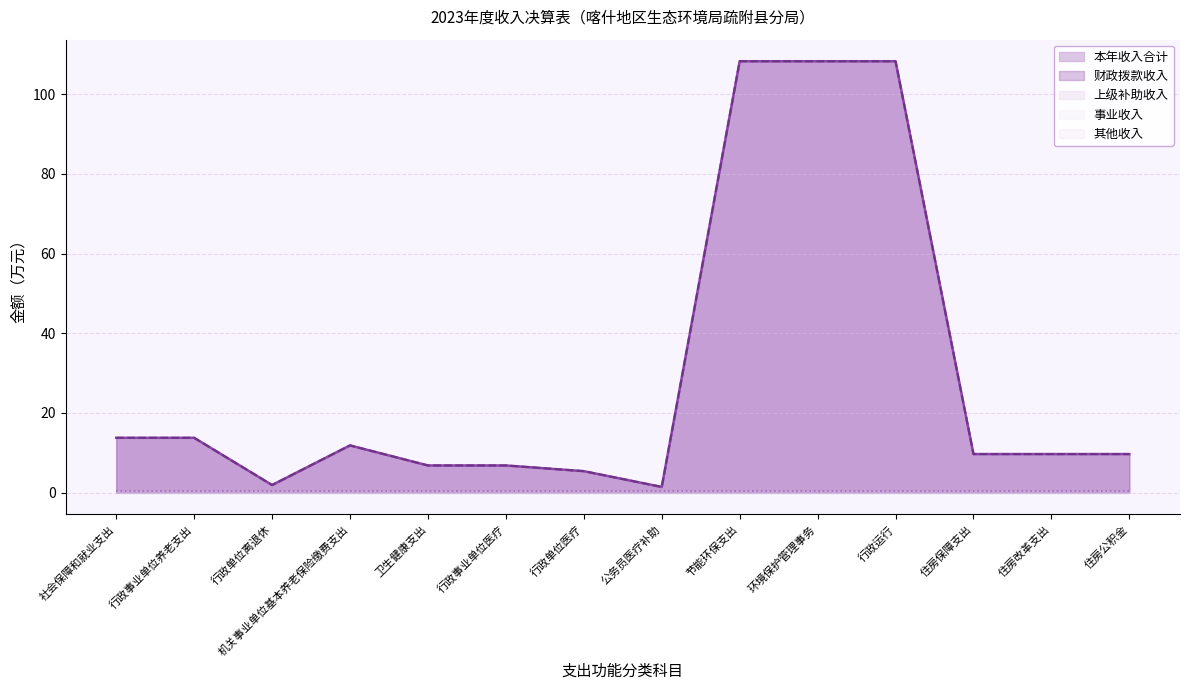

Reading left to right, extract all data points from this chart.

本年收入合计: 社会保障和就业支出=13.8	行政事业单位养老支出=13.8	行政单位离退休=1.9	机关事业单位基本养老保险缴费支出=11.8	卫生健康支出=6.8	行政事业单位医疗=6.8	行政单位医疗=5.4	公务员医疗补助=1.4	节能环保支出=108.2	环境保护管理事务=108.2	行政运行=108.2	住房保障支出=9.7	住房改革支出=9.7	住房公积金=9.7
财政拨款收入: 社会保障和就业支出=13.8	行政事业单位养老支出=13.8	行政单位离退休=1.9	机关事业单位基本养老保险缴费支出=11.8	卫生健康支出=6.8	行政事业单位医疗=6.8	行政单位医疗=5.4	公务员医疗补助=1.4	节能环保支出=108.2	环境保护管理事务=108.2	行政运行=108.2	住房保障支出=9.7	住房改革支出=9.7	住房公积金=9.7
上级补助收入: 社会保障和就业支出=0.0	行政事业单位养老支出=0.0	行政单位离退休=0.0	机关事业单位基本养老保险缴费支出=0.0	卫生健康支出=0.0	行政事业单位医疗=0.0	行政单位医疗=0.0	公务员医疗补助=0.0	节能环保支出=0.0	环境保护管理事务=0.0	行政运行=0.0	住房保障支出=0.0	住房改革支出=0.0	住房公积金=0.0
事业收入: 社会保障和就业支出=0.0	行政事业单位养老支出=0.0	行政单位离退休=0.0	机关事业单位基本养老保险缴费支出=0.0	卫生健康支出=0.0	行政事业单位医疗=0.0	行政单位医疗=0.0	公务员医疗补助=0.0	节能环保支出=0.0	环境保护管理事务=0.0	行政运行=0.0	住房保障支出=0.0	住房改革支出=0.0	住房公积金=0.0
其他收入: 社会保障和就业支出=0.0	行政事业单位养老支出=0.0	行政单位离退休=0.0	机关事业单位基本养老保险缴费支出=0.0	卫生健康支出=0.0	行政事业单位医疗=0.0	行政单位医疗=0.0	公务员医疗补助=0.0	节能环保支出=0.0	环境保护管理事务=0.0	行政运行=0.0	住房保障支出=0.0	住房改革支出=0.0	住房公积金=0.0